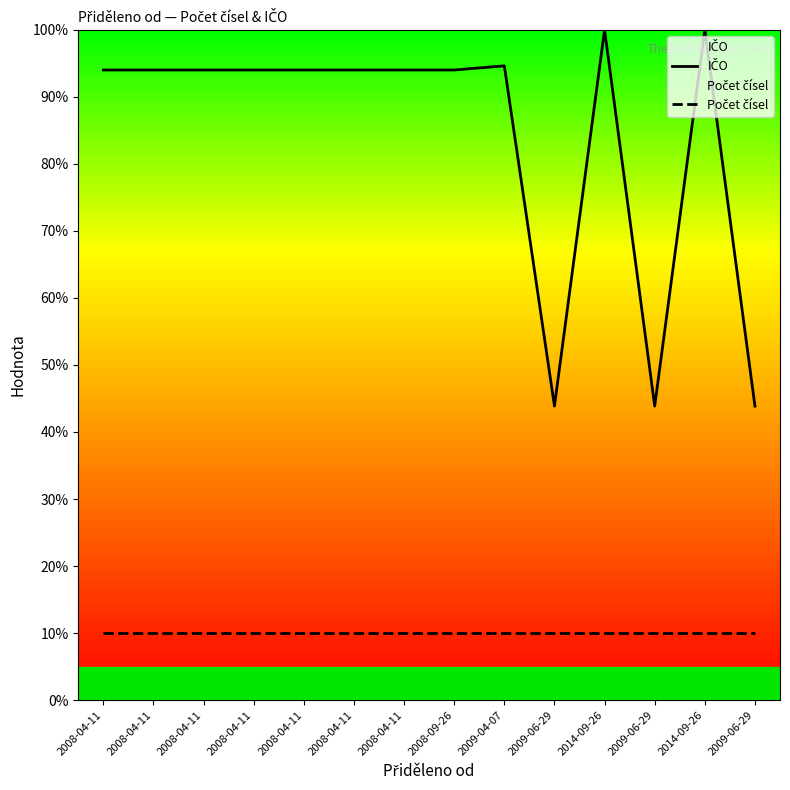

Reading left to right, what are all the values shown in this chart?

IČO: 2008-04-11=94.0	2008-04-11=94.0	2008-04-11=94.0	2008-04-11=94.0	2008-04-11=94.0	2008-04-11=94.0	2008-04-11=94.0	2008-09-26=94.0	2009-04-07=94.6	2009-06-29=43.9	2014-09-26=100.0	2009-06-29=43.9	2014-09-26=100.0	2009-06-29=43.9
Počet čísel: 2008-04-11=10.0	2008-04-11=10.0	2008-04-11=10.0	2008-04-11=10.0	2008-04-11=10.0	2008-04-11=10.0	2008-04-11=10.0	2008-09-26=10.0	2009-04-07=10.0	2009-06-29=10.0	2014-09-26=10.0	2009-06-29=10.0	2014-09-26=10.0	2009-06-29=10.0